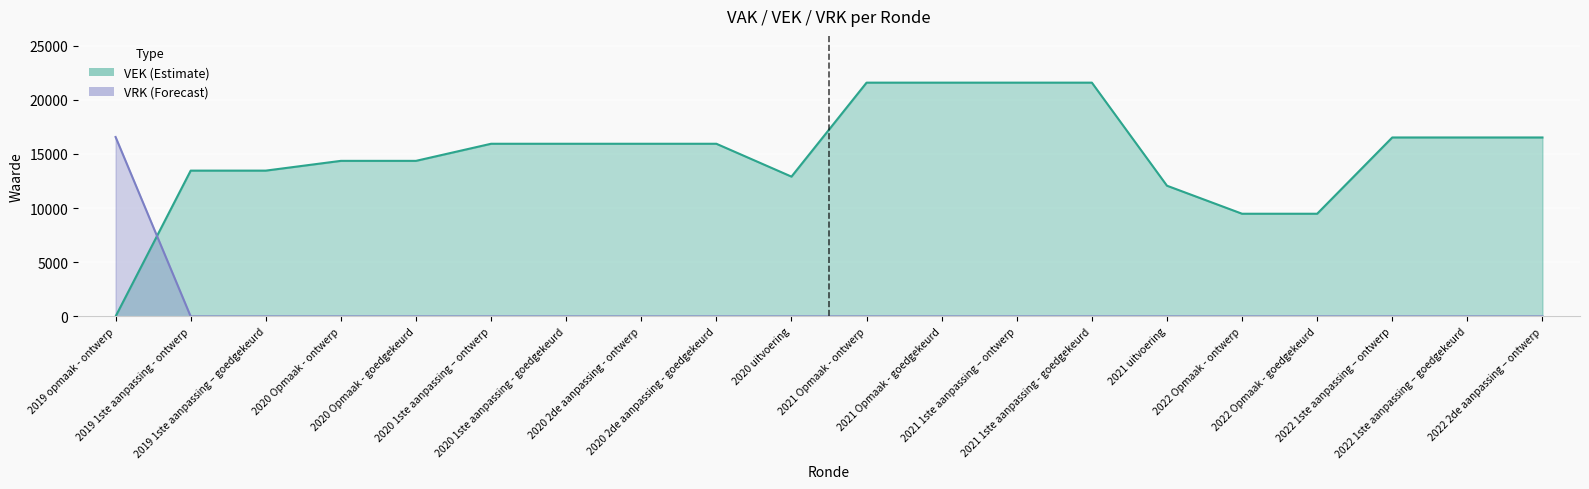

Count the number of categories in the chart.

20